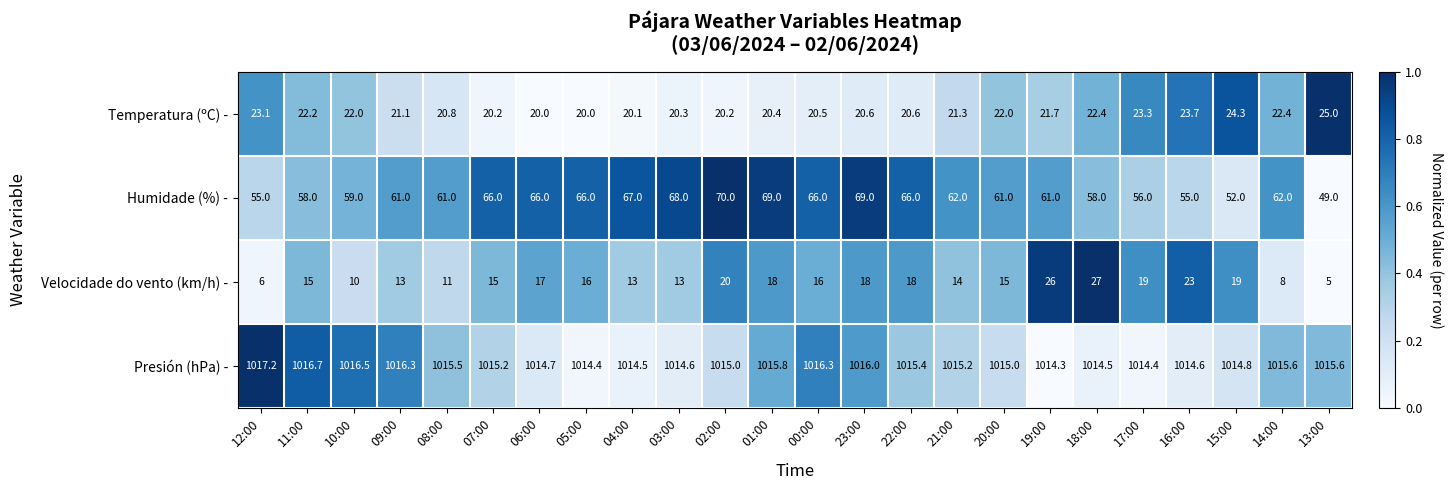

List the series in order of their peak value, highest first.

Presión (hPa) -, Humidade (%) -, Velocidade do vento (km/h) -, Temperatura (ºC) -